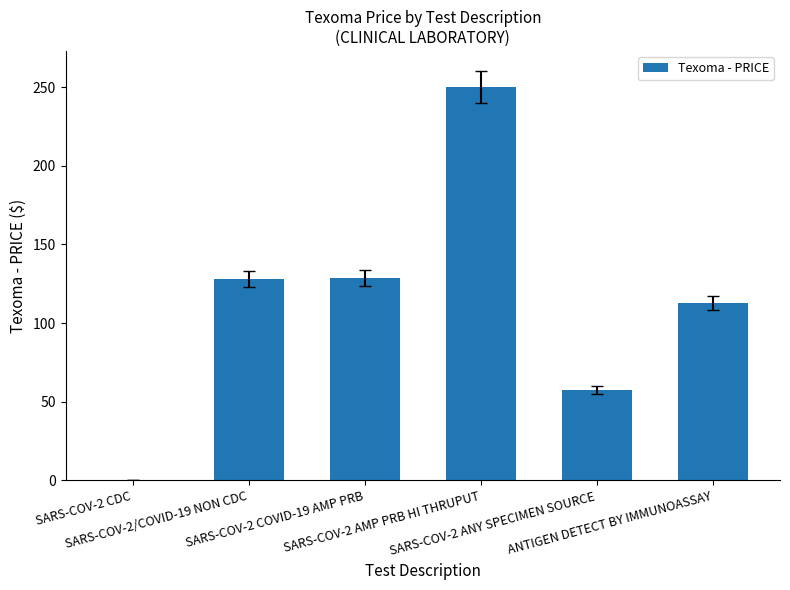

What is the greatest value displayed?

250.0